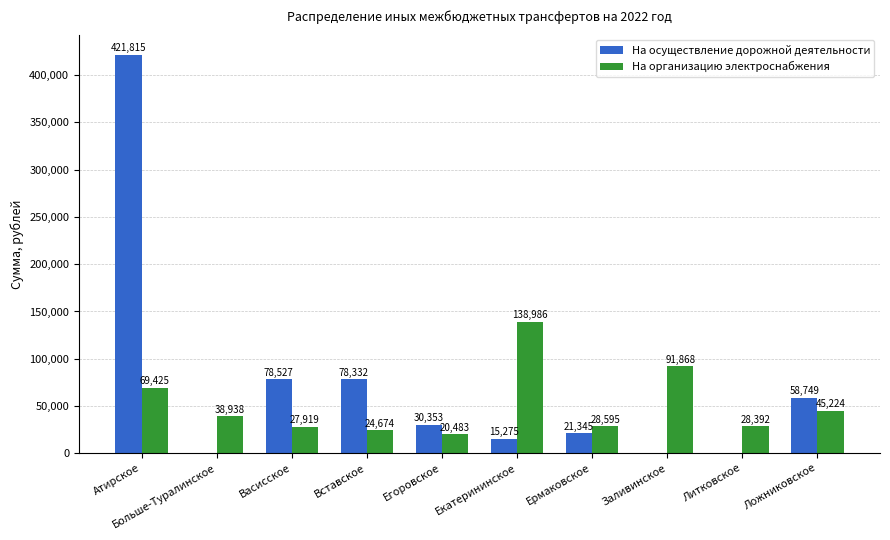

True or false: На осуществление дорожной деятельности has a value of 421815.0 at Атирское.

True